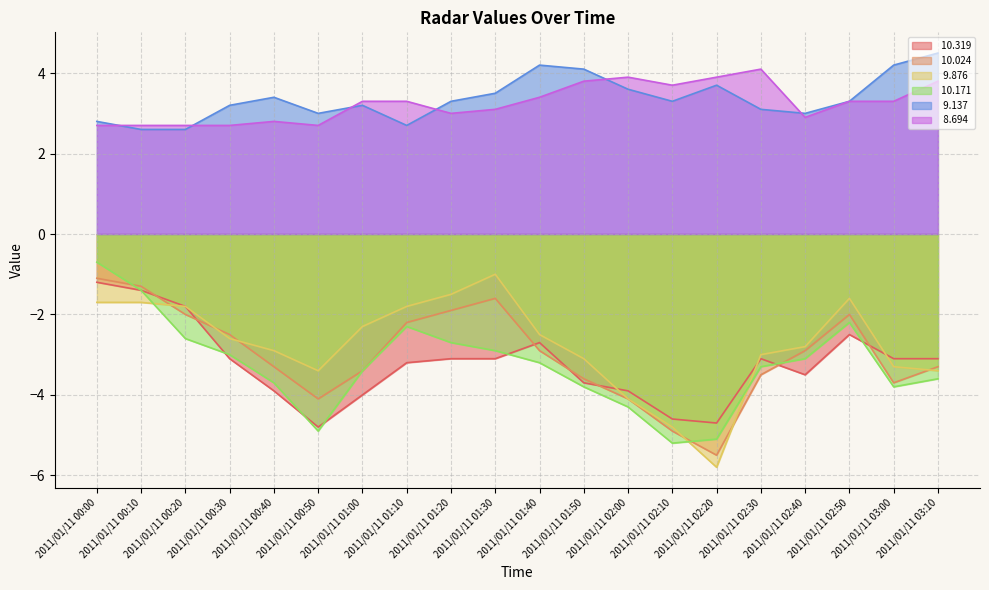

At which category does   9.137 reach its first local valley?

2011/01/11 00:50